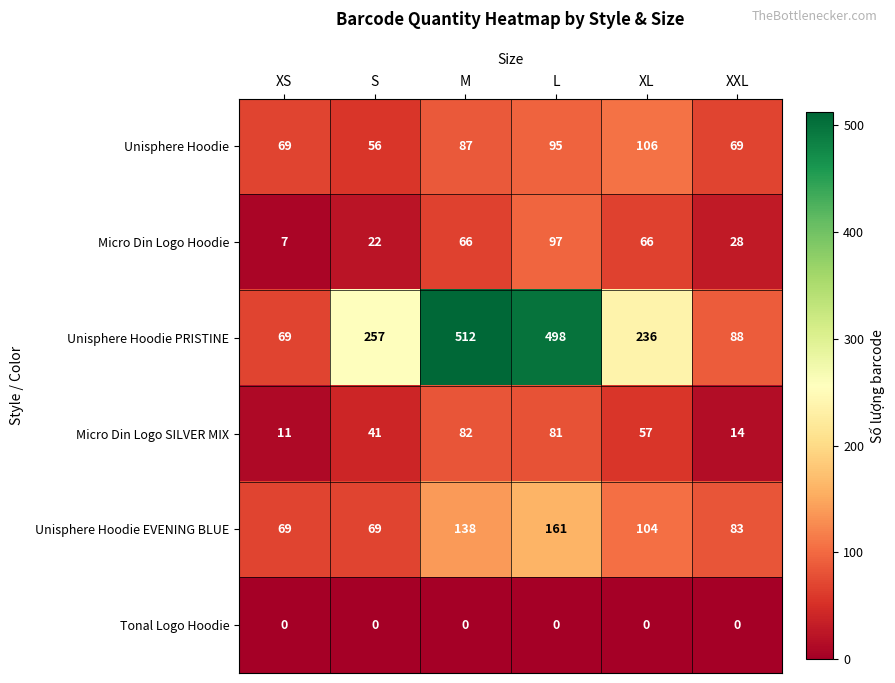

Which series has the largest total across all categories?

Unisphere Hoodie PRISTINE